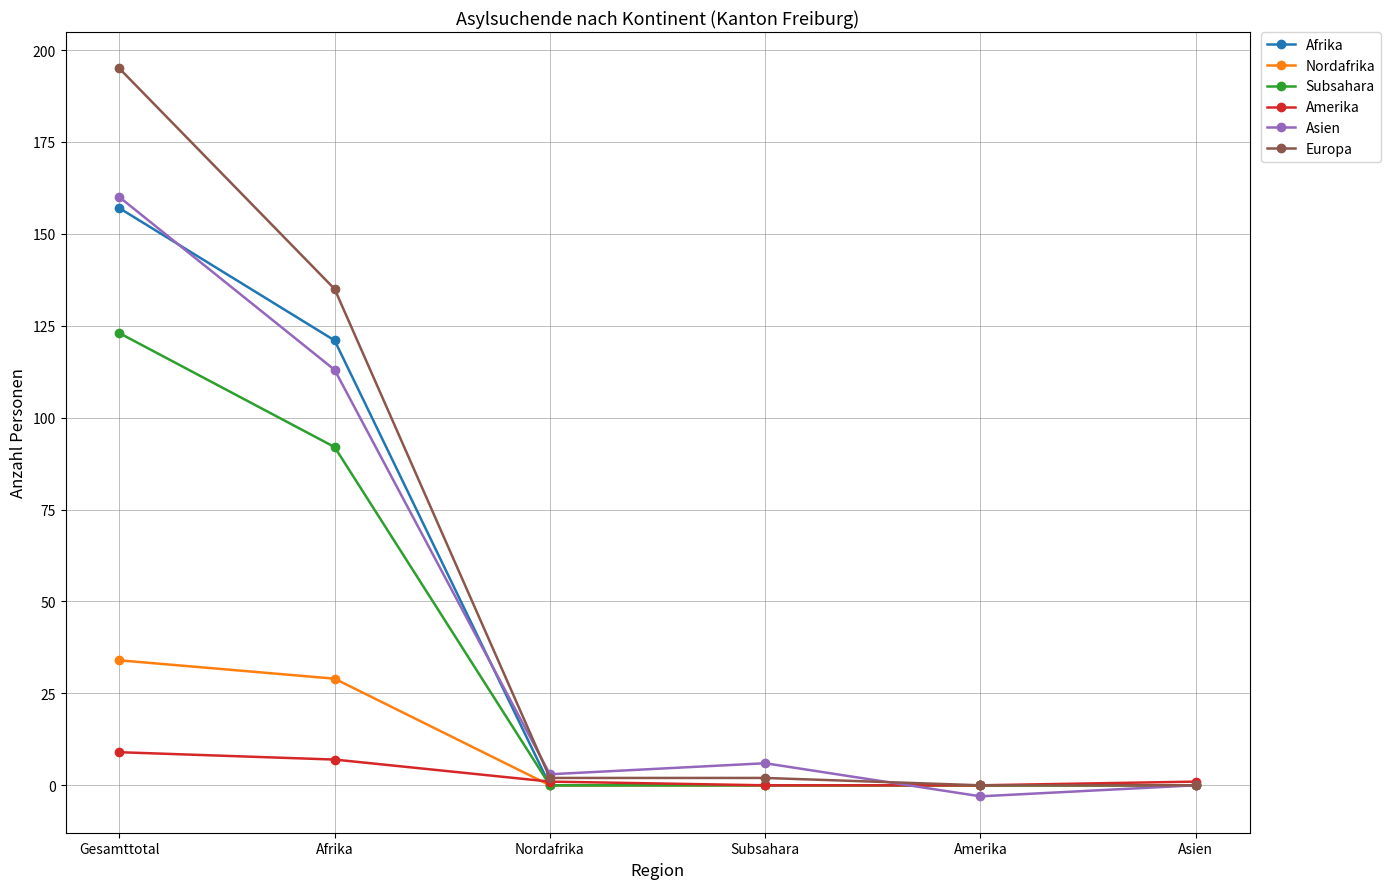

Reading left to right, transcribe all the data shown in this chart.

Afrika: 157	121	0	0	0	0
Nordafrika: 34	29	0	0	0	0
Subsahara: 123	92	0	0	0	0
Amerika: 9	7	1	0	0	1
Asien: 160	113	3	6	-3	0
Europa: 195	135	2	2	0	0